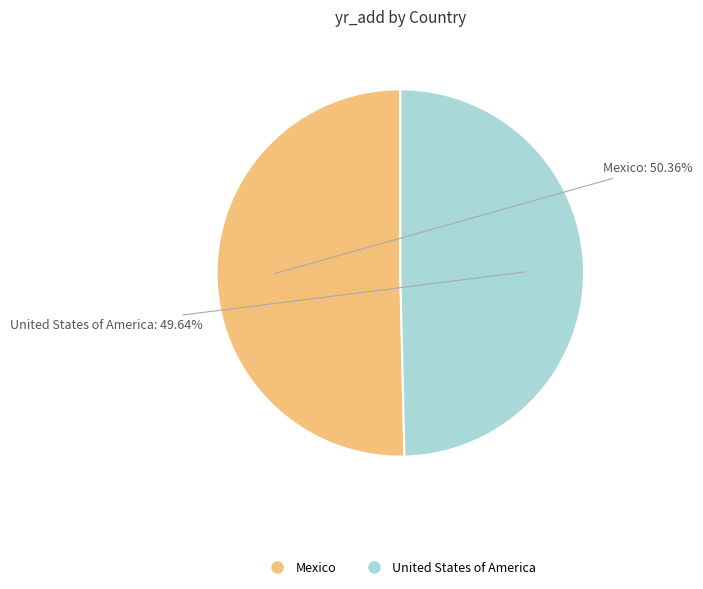

To the nearest percent, what is the average slice percentage?

50%